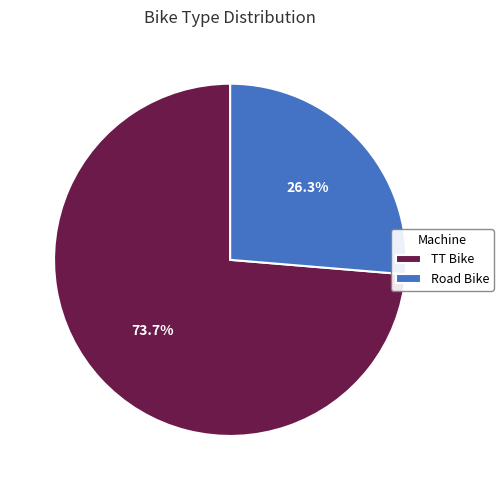

Rank the categories by value from lowest to highest.

Road Bike, TT Bike